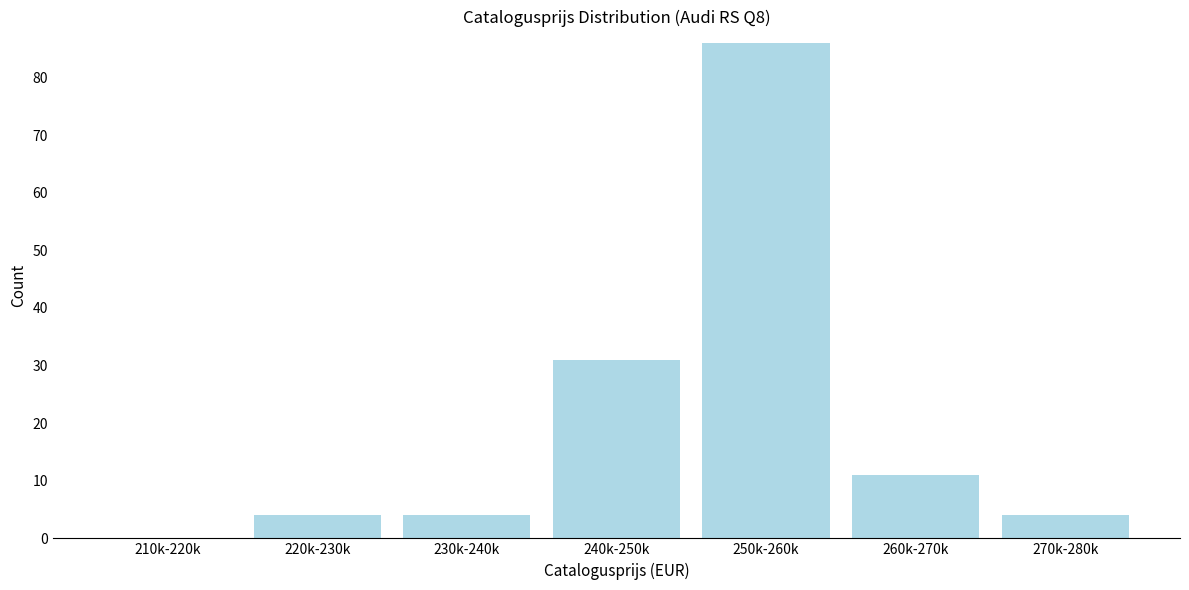

Reading left to right, list all the values displayed in this chart.

210k-220k=0	220k-230k=4	230k-240k=4	240k-250k=31	250k-260k=86	260k-270k=11	270k-280k=4